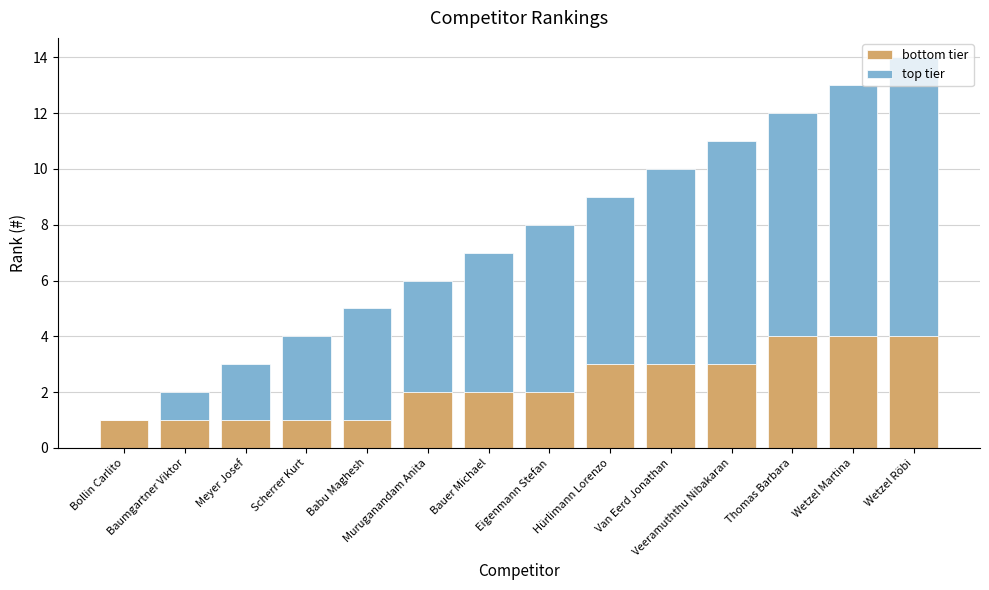

What is the maximum value for bottom tier?

4